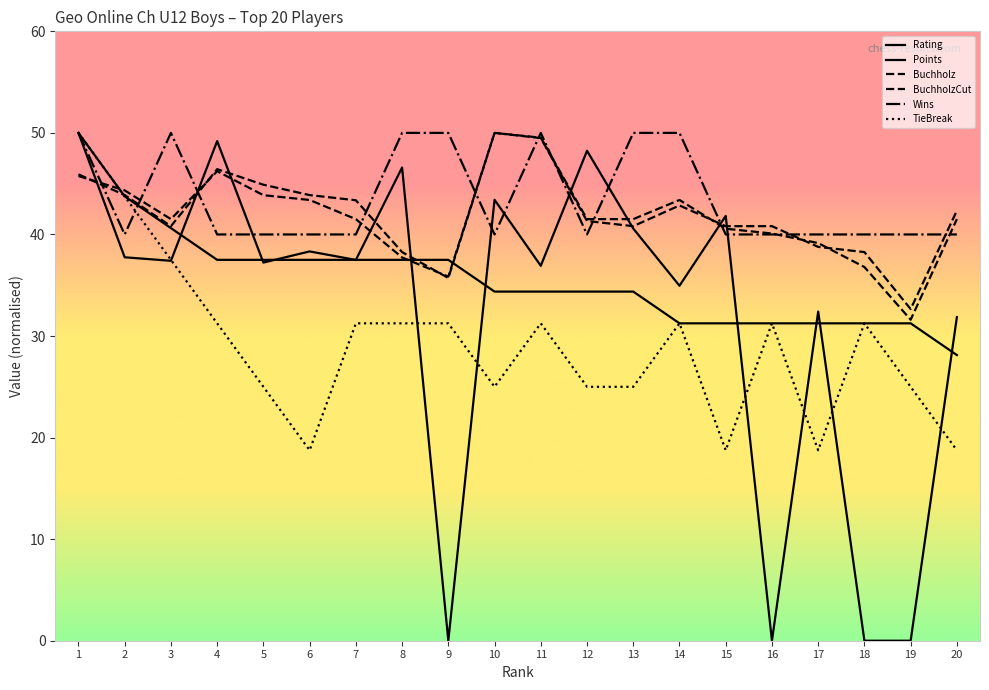

At how many categories does at least one series exceed 43?

14